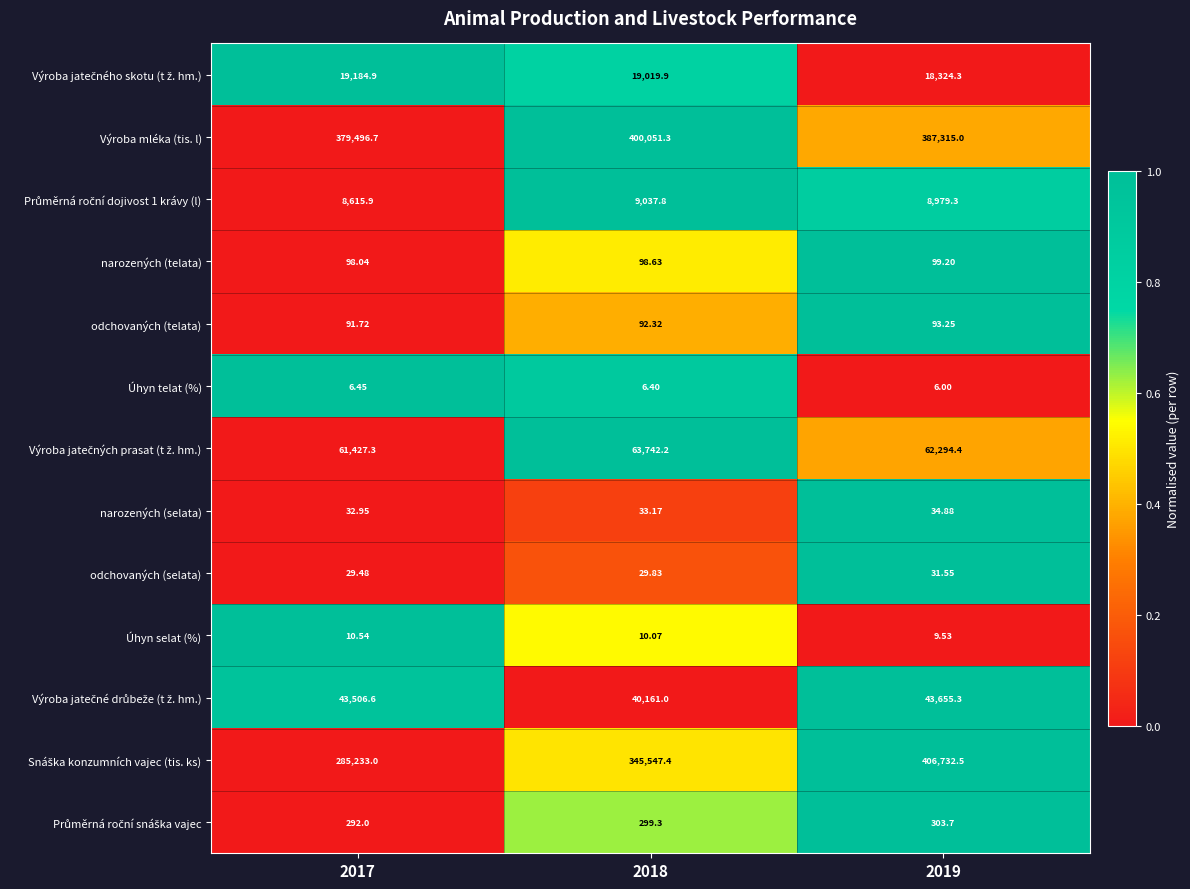

Which series has the largest total across all categories?

Výroba mléka (tis. l)